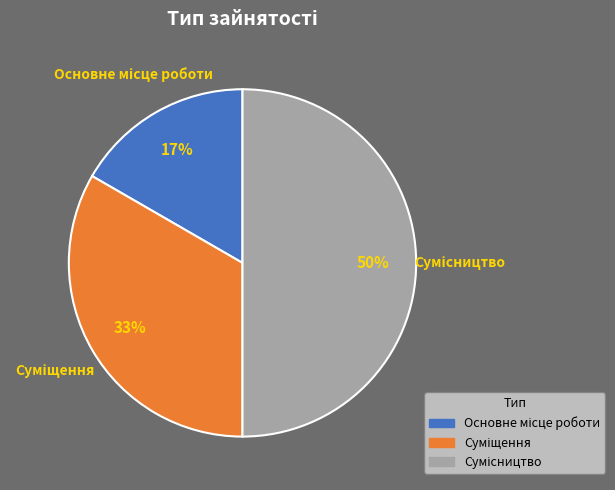

To the nearest percent, what is the average slice percentage?

33%